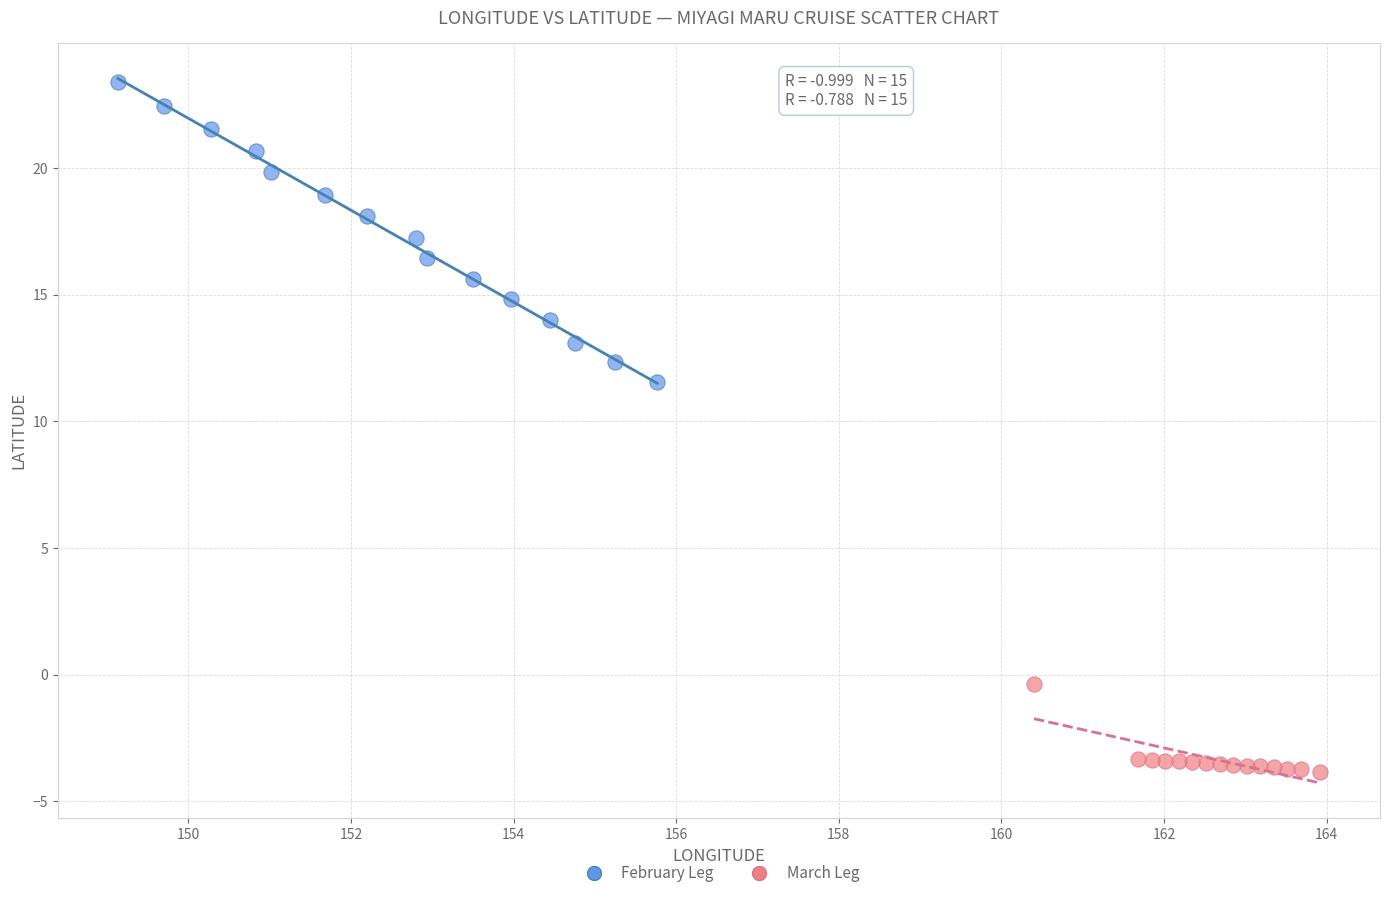

Which series reaches the maximum Y coordinate?

February Leg